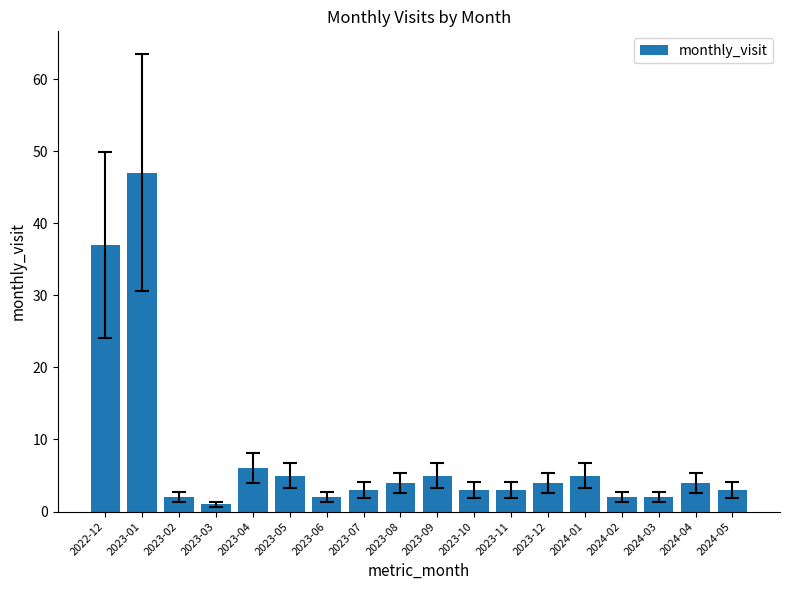

What is the maximum value shown in the chart?

47